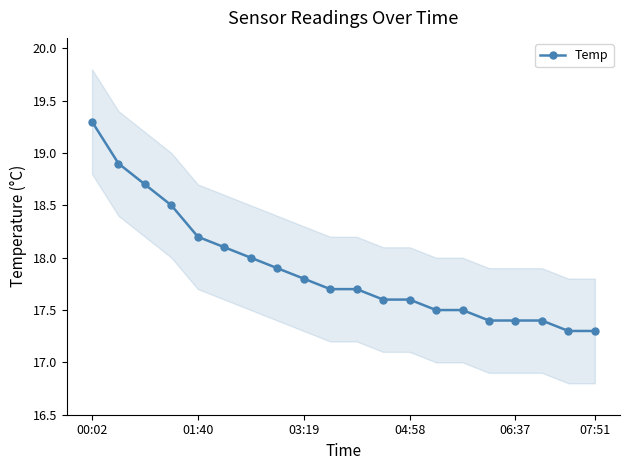

What is the lowest value of the Temp series?

17.3